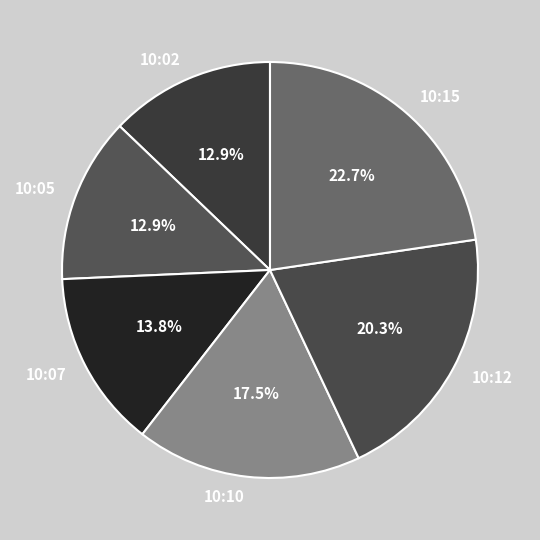

Which slice is the largest?

10:15